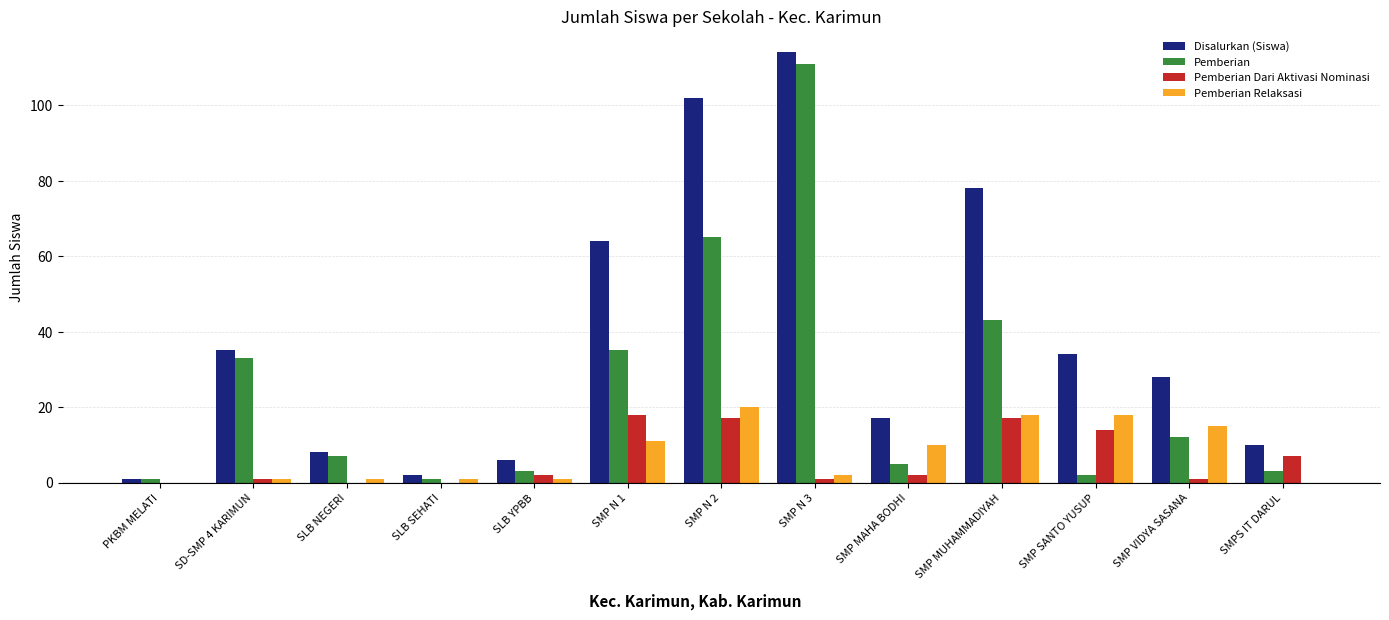

What is the greatest value displayed?

114